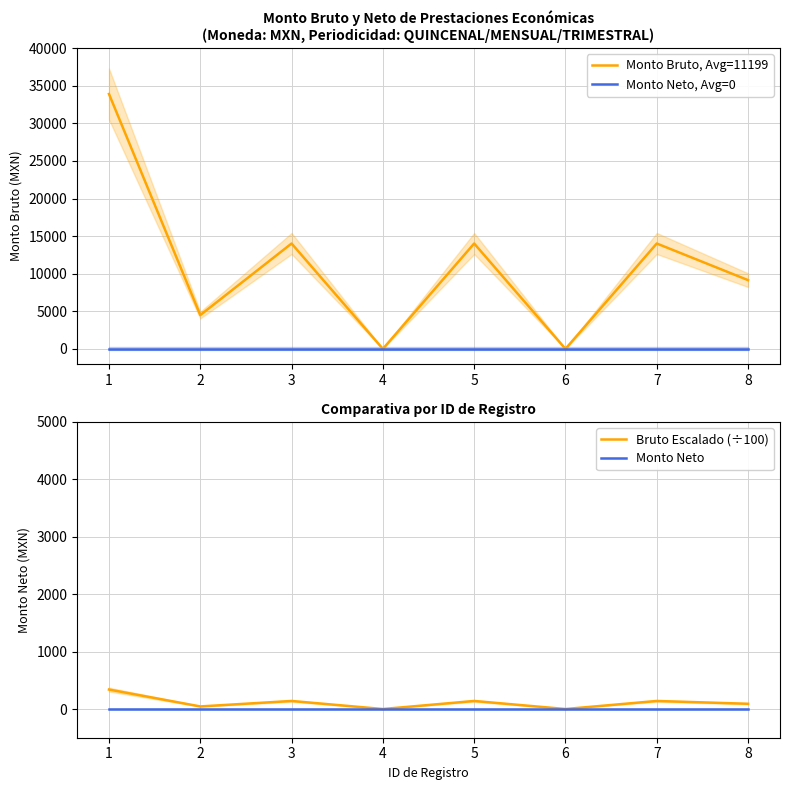

Does the chart have visible grid lines?

Yes